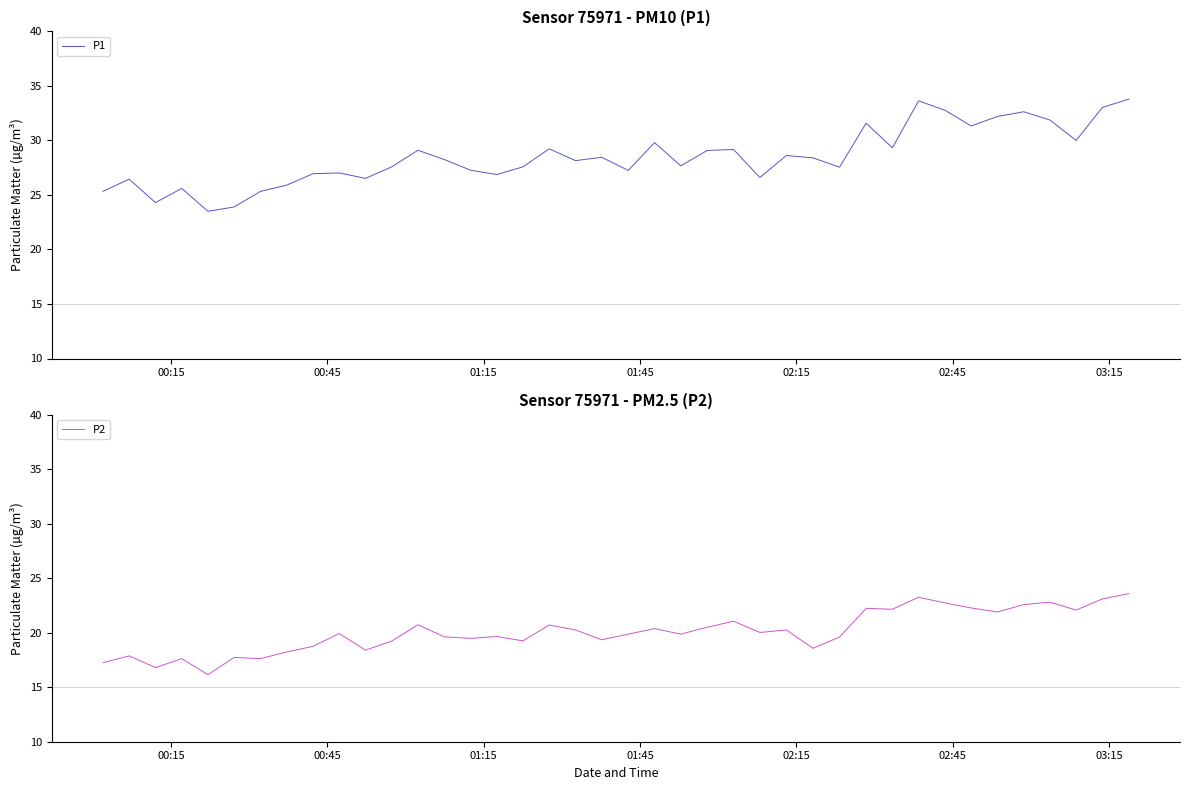

Reading left to right, what are all the values shown in this chart?

P1: 25.3	26.4	24.3	25.6	23.5	23.9	25.3	25.9	26.9	27.0	26.5	27.6	29.1	28.2	27.3	26.9	27.6	29.2	28.1	28.4	27.2	29.8	27.7	29.1	29.2	26.6	28.6	28.4	27.6	31.6	29.3	33.6	32.8	31.3	32.2	32.6	31.9	30.0	33.0	33.8
P2: 17.2	17.9	16.8	17.6	16.1	17.7	17.6	18.2	18.8	19.9	18.4	19.2	20.7	19.6	19.5	19.6	19.2	20.7	20.2	19.4	19.9	20.4	19.9	20.5	21.1	20.0	20.2	18.6	19.6	22.2	22.1	23.2	22.7	22.3	21.9	22.6	22.8	22.1	23.1	23.6